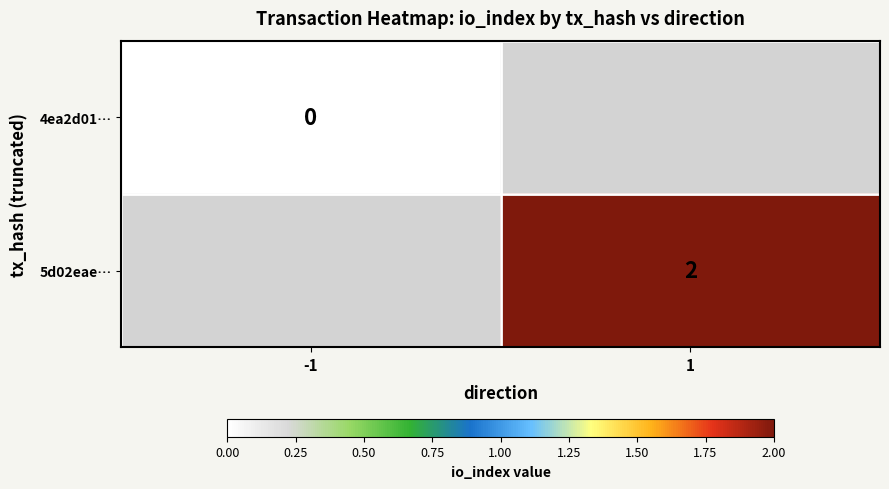

Is the value of 4ea2d01… at -1 greater than the value of 5d02eae… at 1?

No